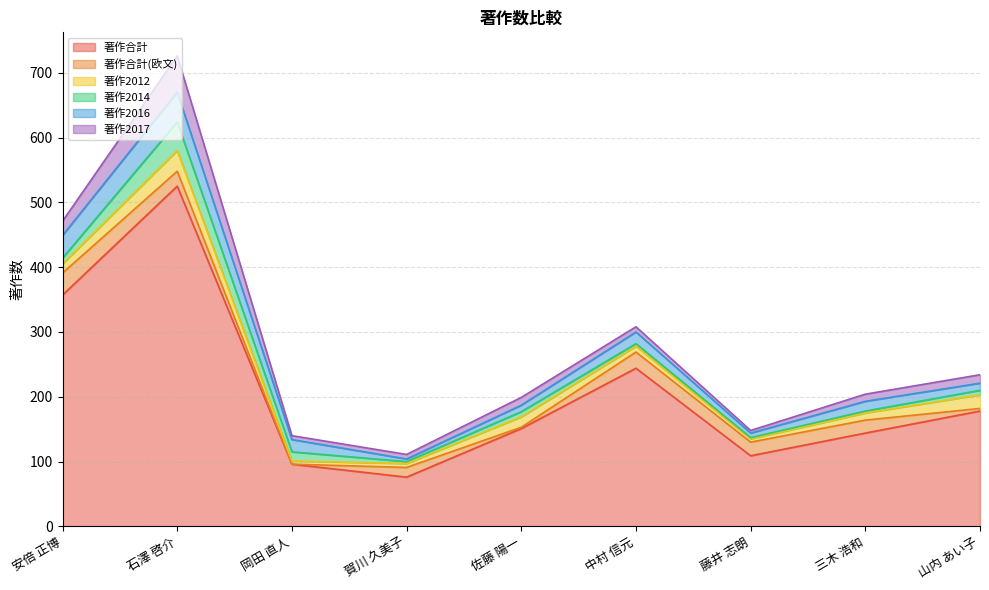

What is the approximate value of 著作2016 at 安倍 正博, to the nearest 10?

40